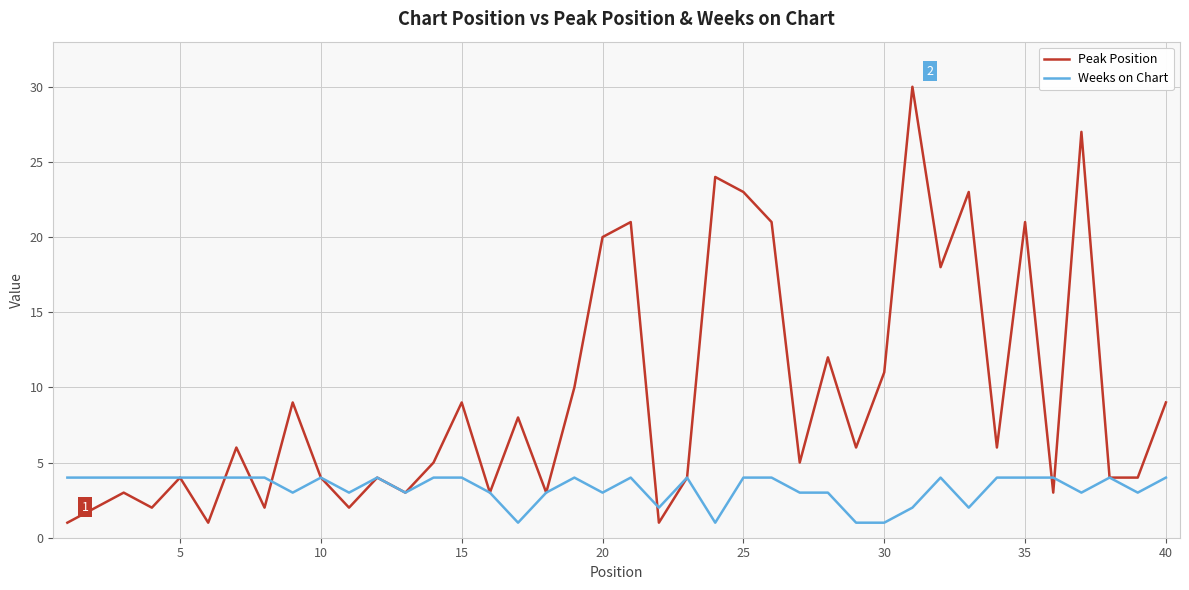

Rank the series by their maximum value, from highest to lowest.

Peak Position, Weeks on Chart